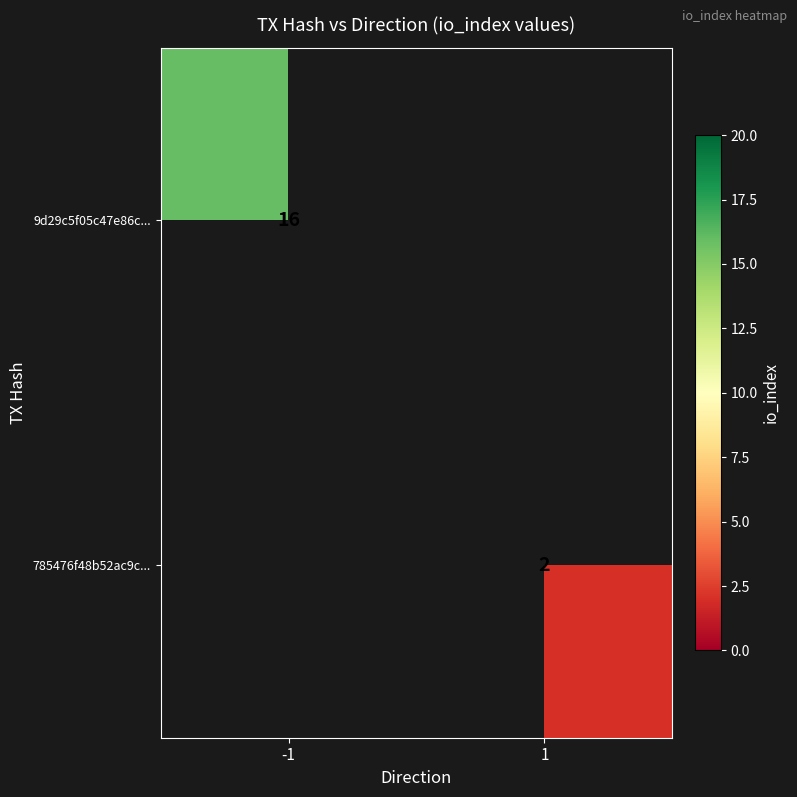

What is the smallest value displayed?

2.0